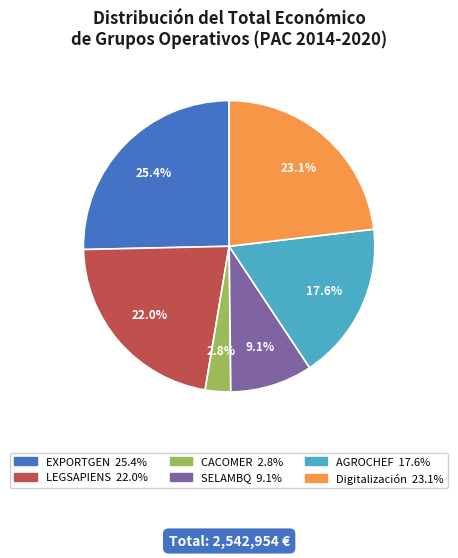

Rank the categories by value from lowest to highest.

CACOMER, SELAMBQ, AGROCHEF, LEGSAPIENS, Digitalización, EXPORTGEN